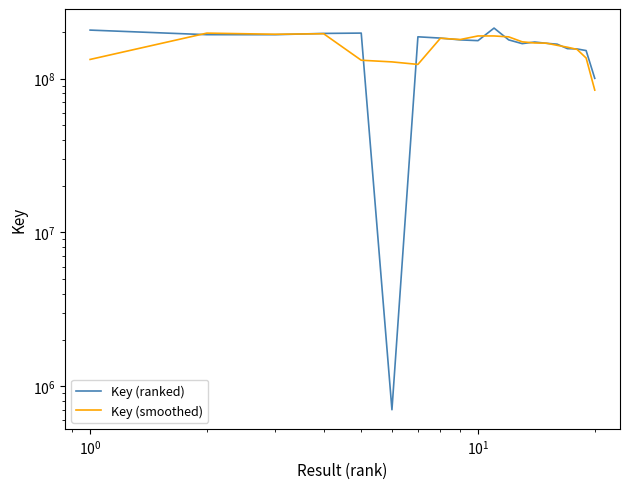

How many lines are shown in the chart?

2